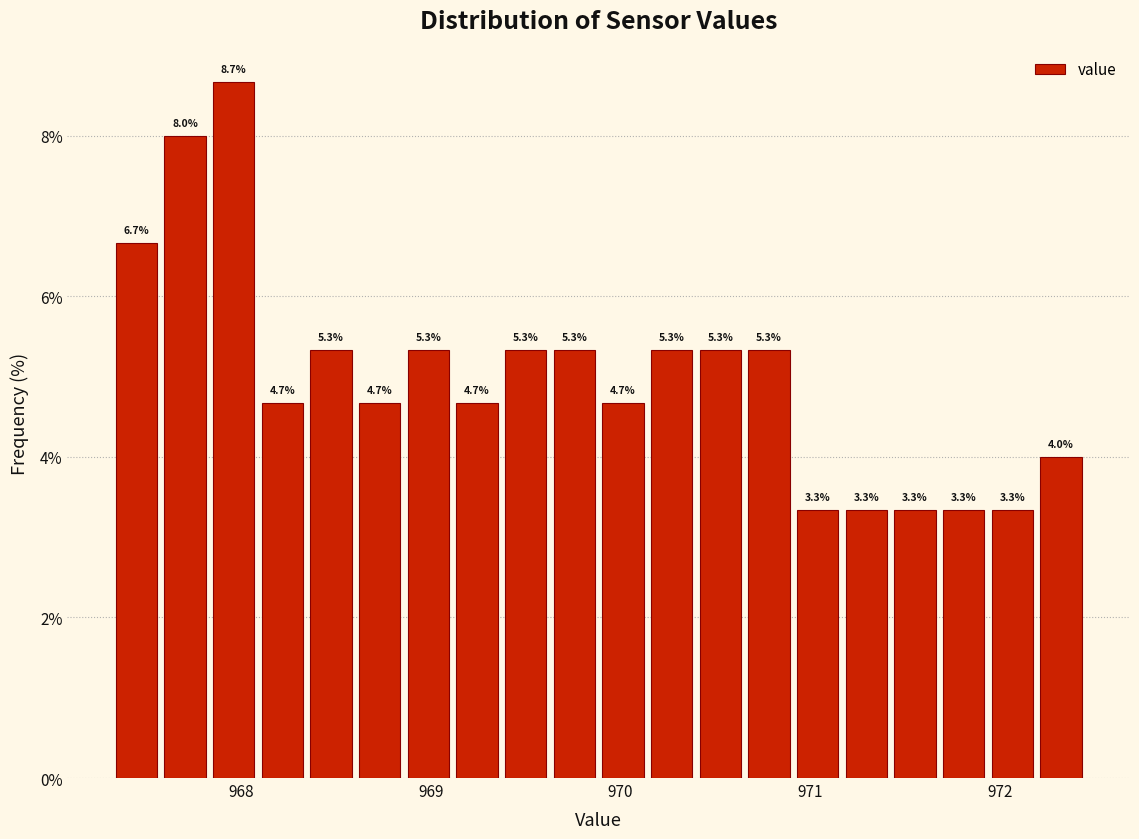

Around what value on the x-axis is the tallest bar? Give the approximate position of its centre, as read against the axis.

968.0